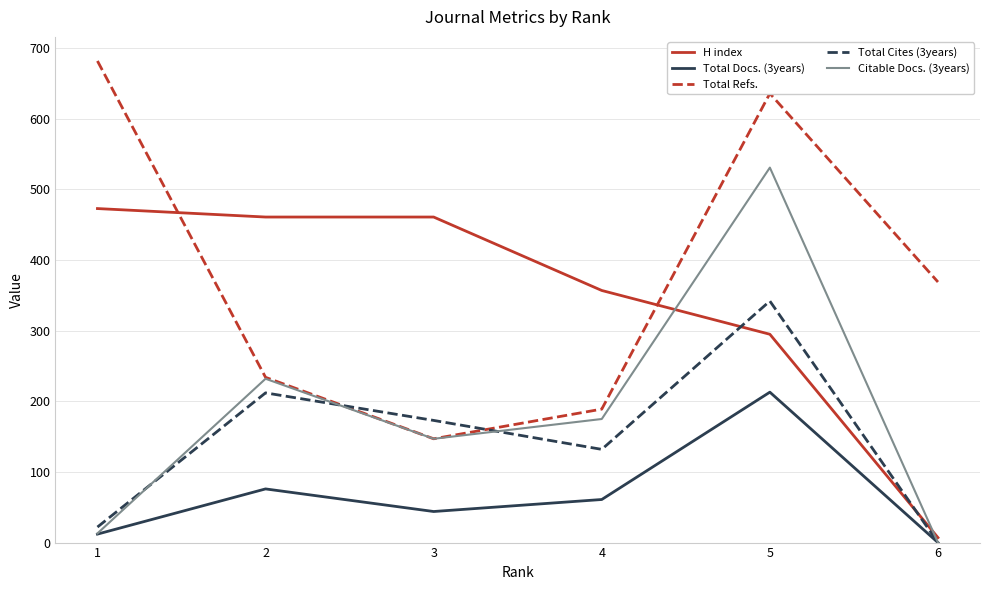

At 4, list the series in order from largest to smallest.

H index, Total Refs., Citable Docs. (3years), Total Cites (3years), Total Docs. (3years)